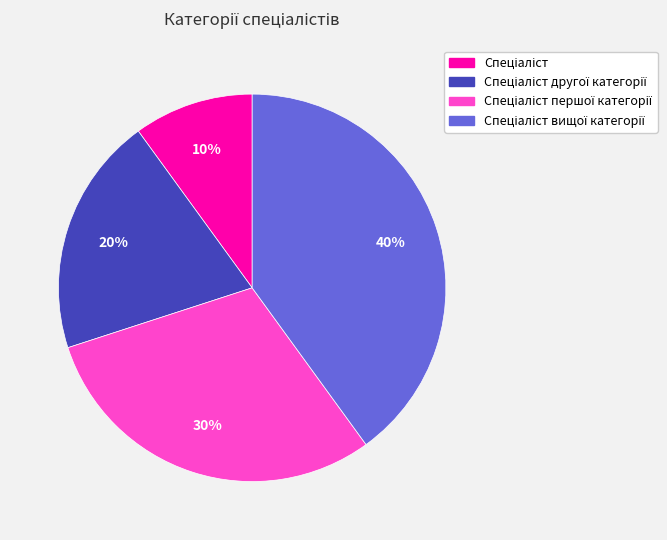

To the nearest percent, what is the difference between the largest and smallest slice percentages?

30%